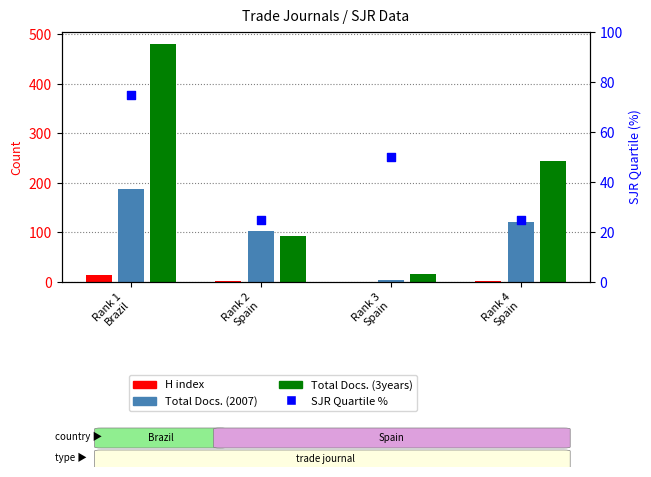

Which series contains the highest Y value?

Total Docs. (3years)